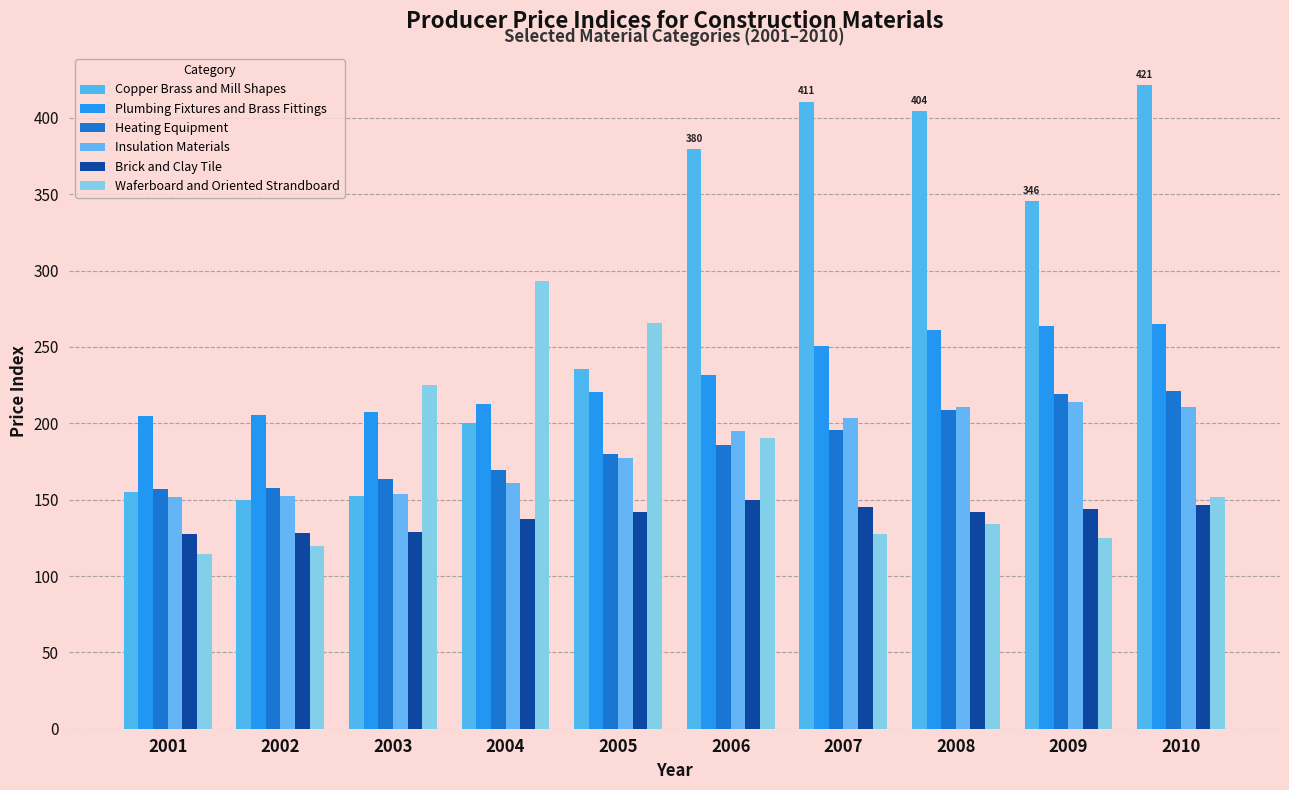

What is the maximum value shown in the chart?

421.4